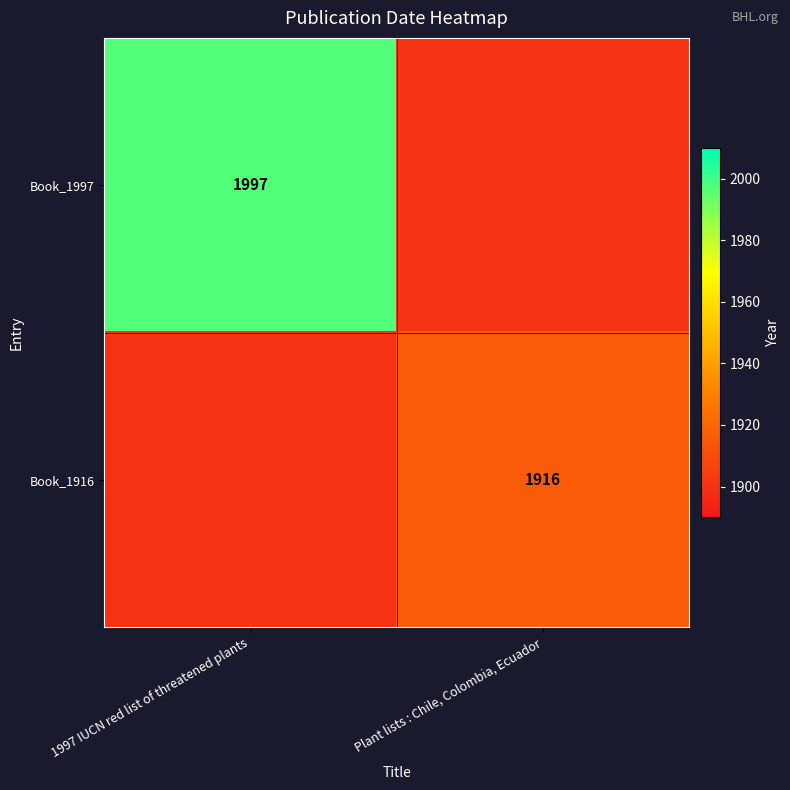

The value of Book_1997 at 1997 IUCN red list of threatened plants is 1997. True or false?

True